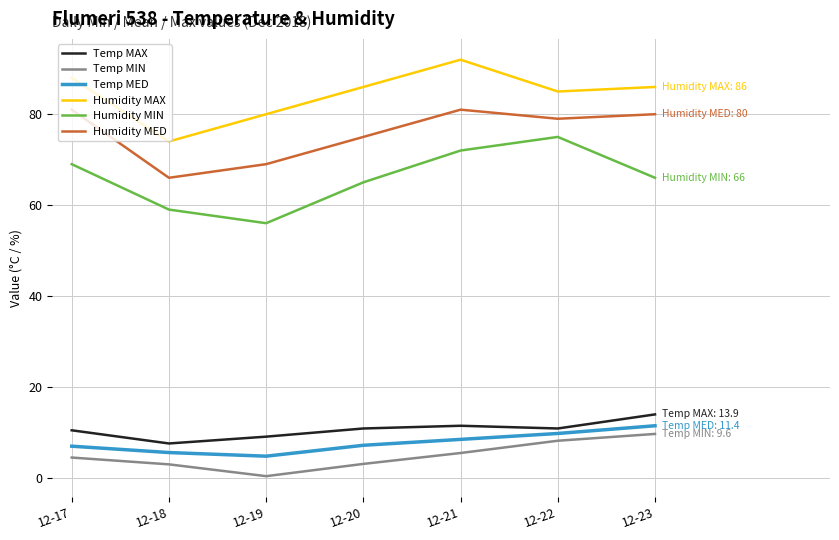

What are all the series names shown in the legend?

Temp MAX, Temp MIN, Temp MED, Humidity MAX, Humidity MIN, Humidity MED